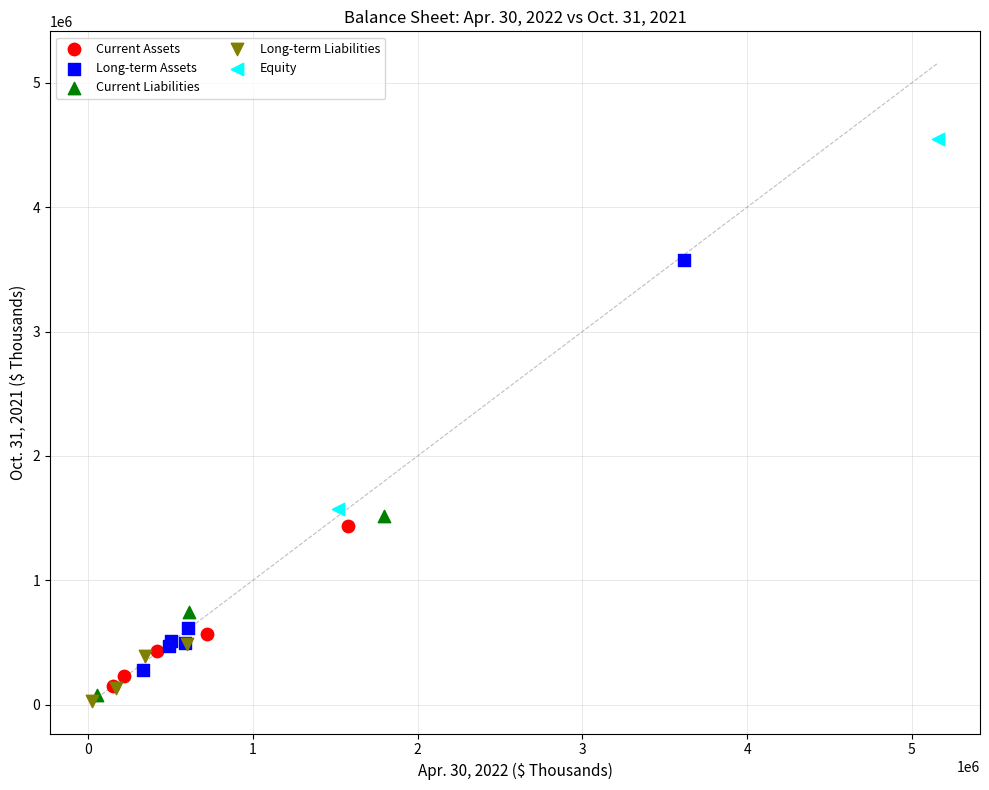

Which series reaches the minimum Y coordinate?

Long-term Liabilities